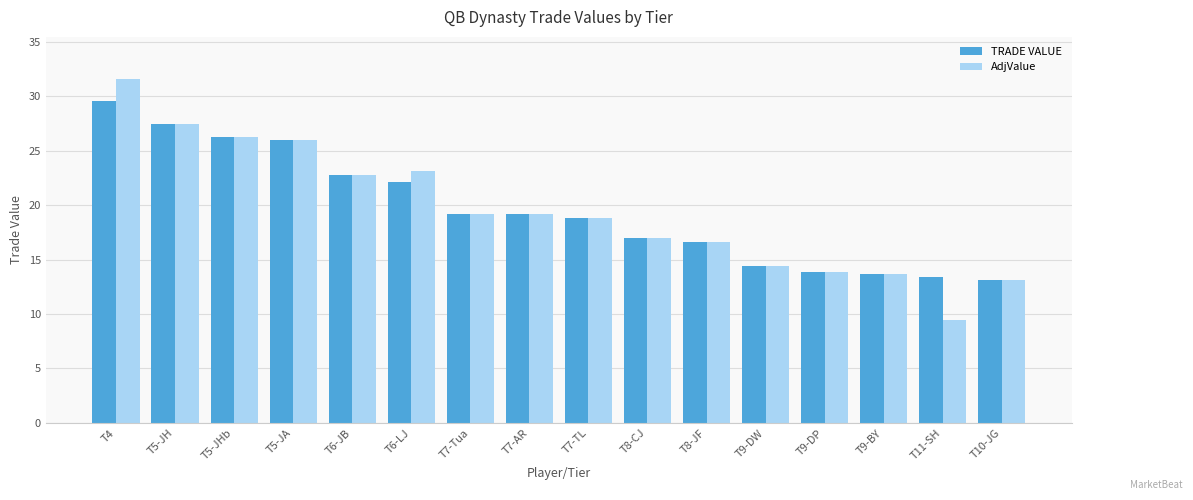

At T11-SH, list the series in order from smallest to largest.

AdjValue, TRADE VALUE